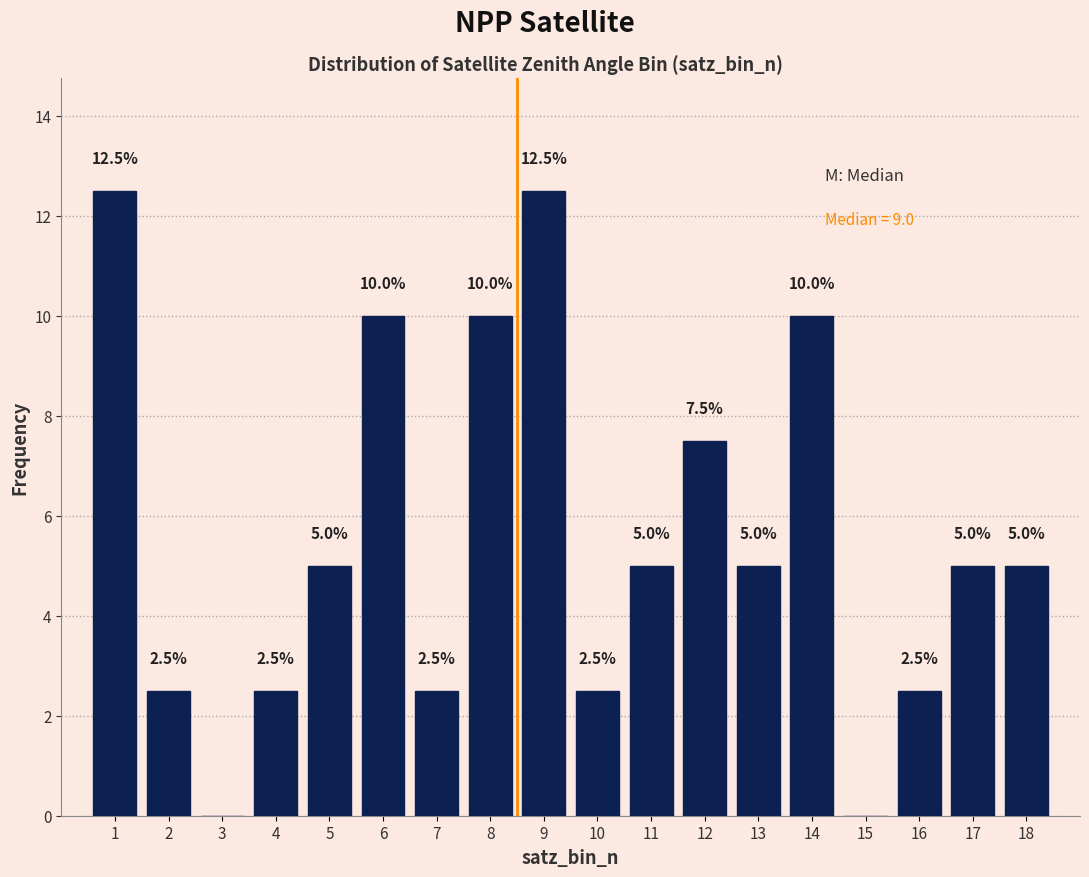

Reading left to right, list all the values displayed in this chart.

1=12.5	2=2.5	3=0.0	4=2.5	5=5.0	6=10.0	7=2.5	8=10.0	9=12.5	10=2.5	11=5.0	12=7.5	13=5.0	14=10.0	15=0.0	16=2.5	17=5.0	18=5.0